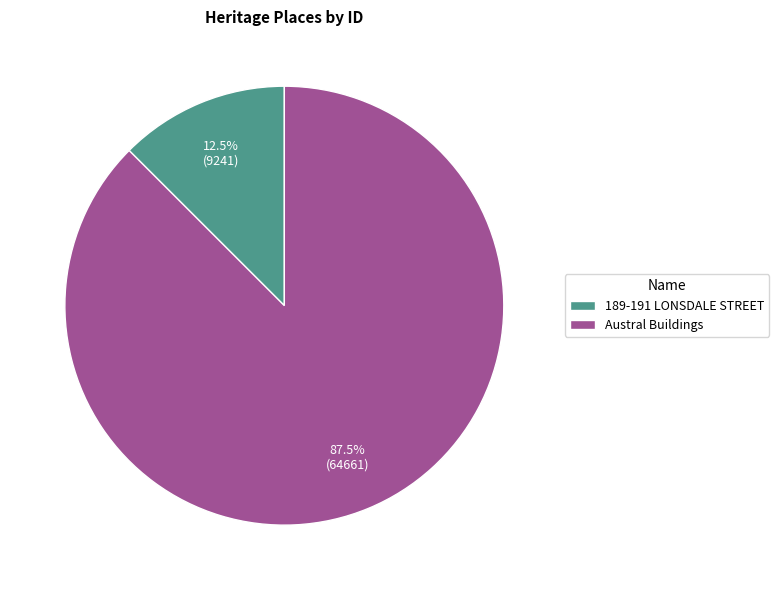

To the nearest percent, what is the difference between the largest and smallest slice percentages?

75%